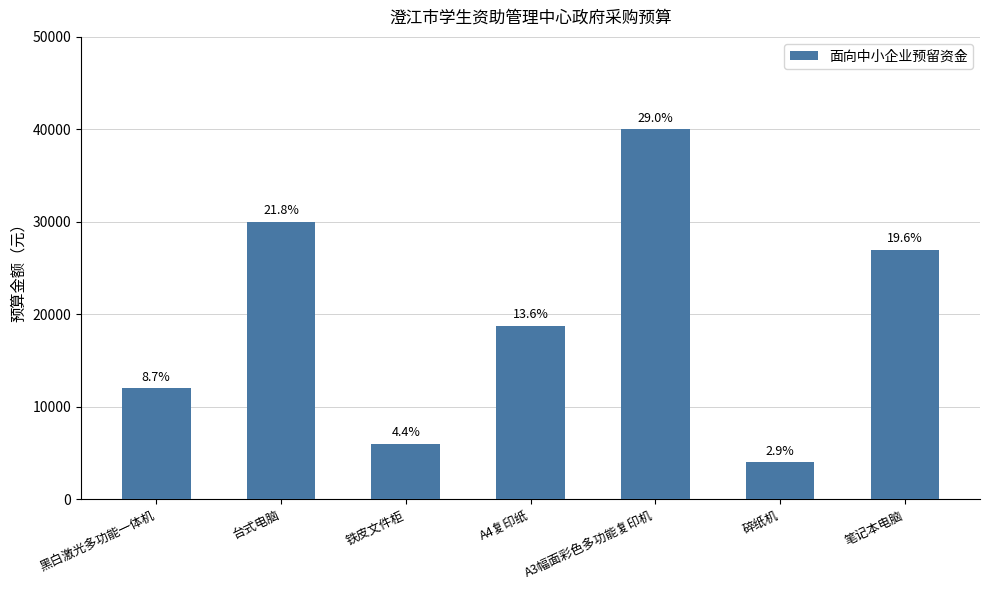

True or false: the data shows 13876 at 笔记本电脑.

False